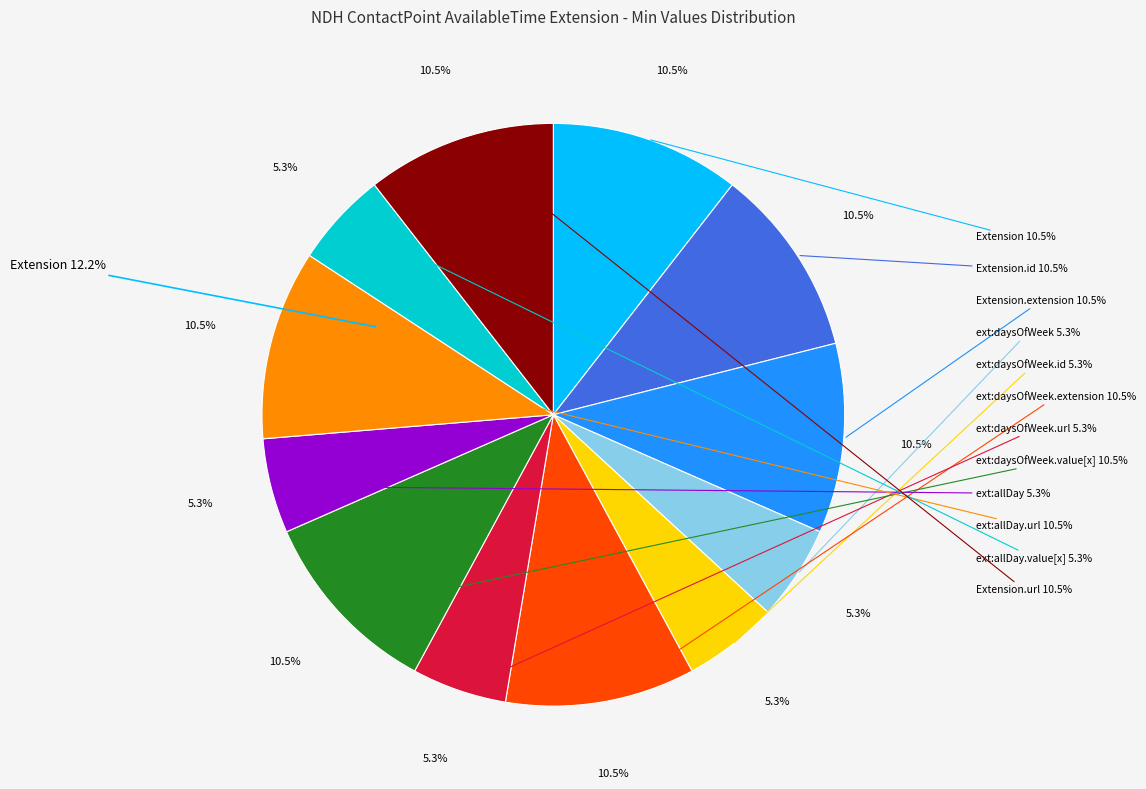

How many segments does this pie chart have?

12